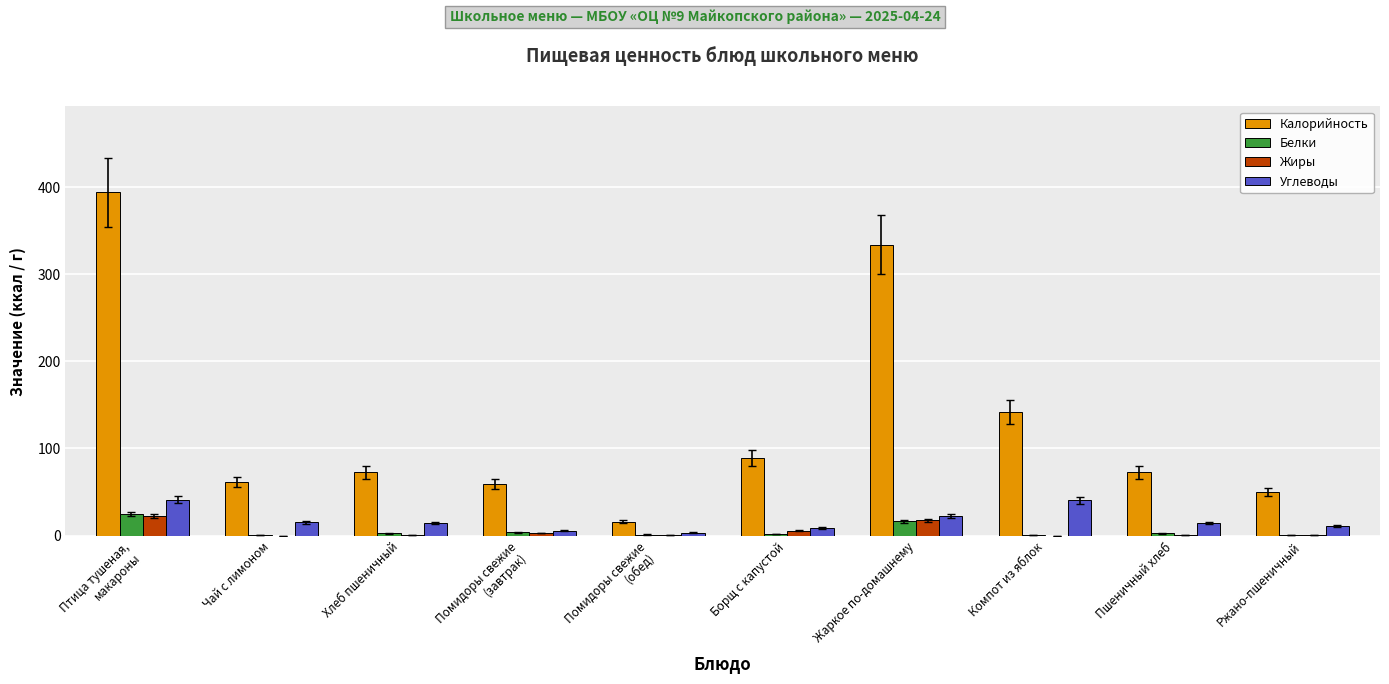

Is the value of Калорийность at Компот из яблок greater than the value of Жиры at Компот из яблок?

Yes